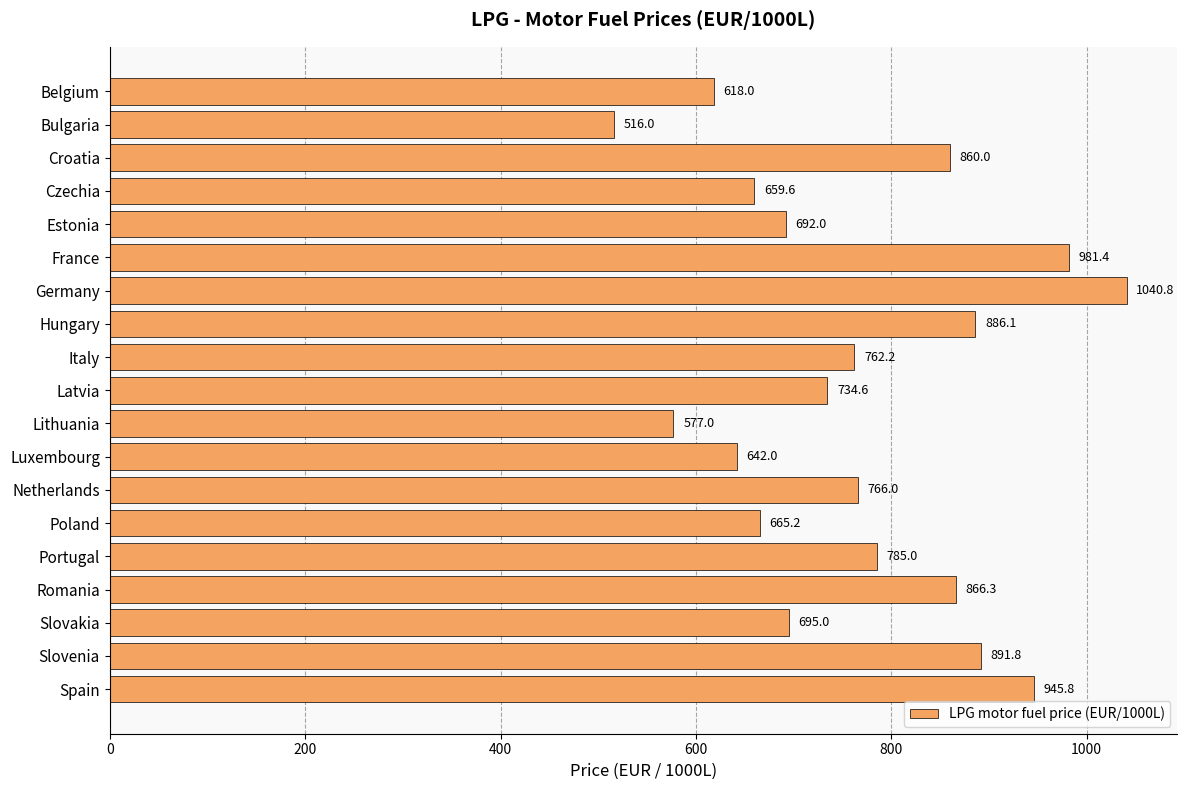

Read the value at Portugal.

785.0